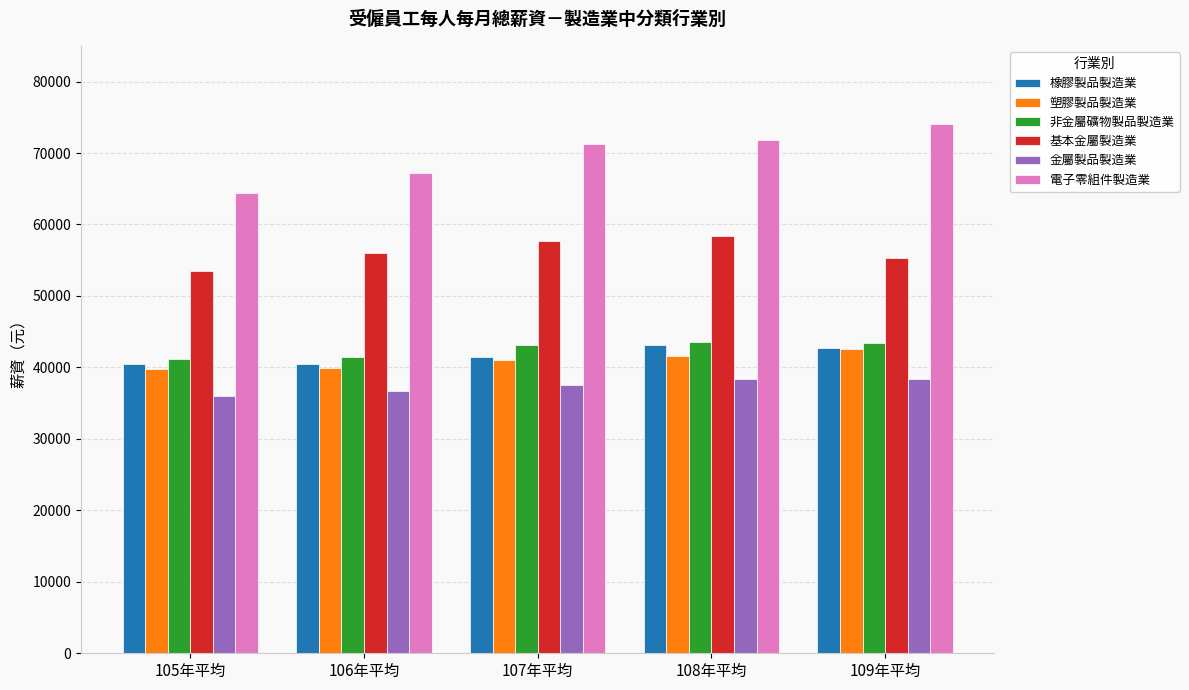

What is the difference between the maximum and second lowest values in the 橡膠製品製造業 series?

2659